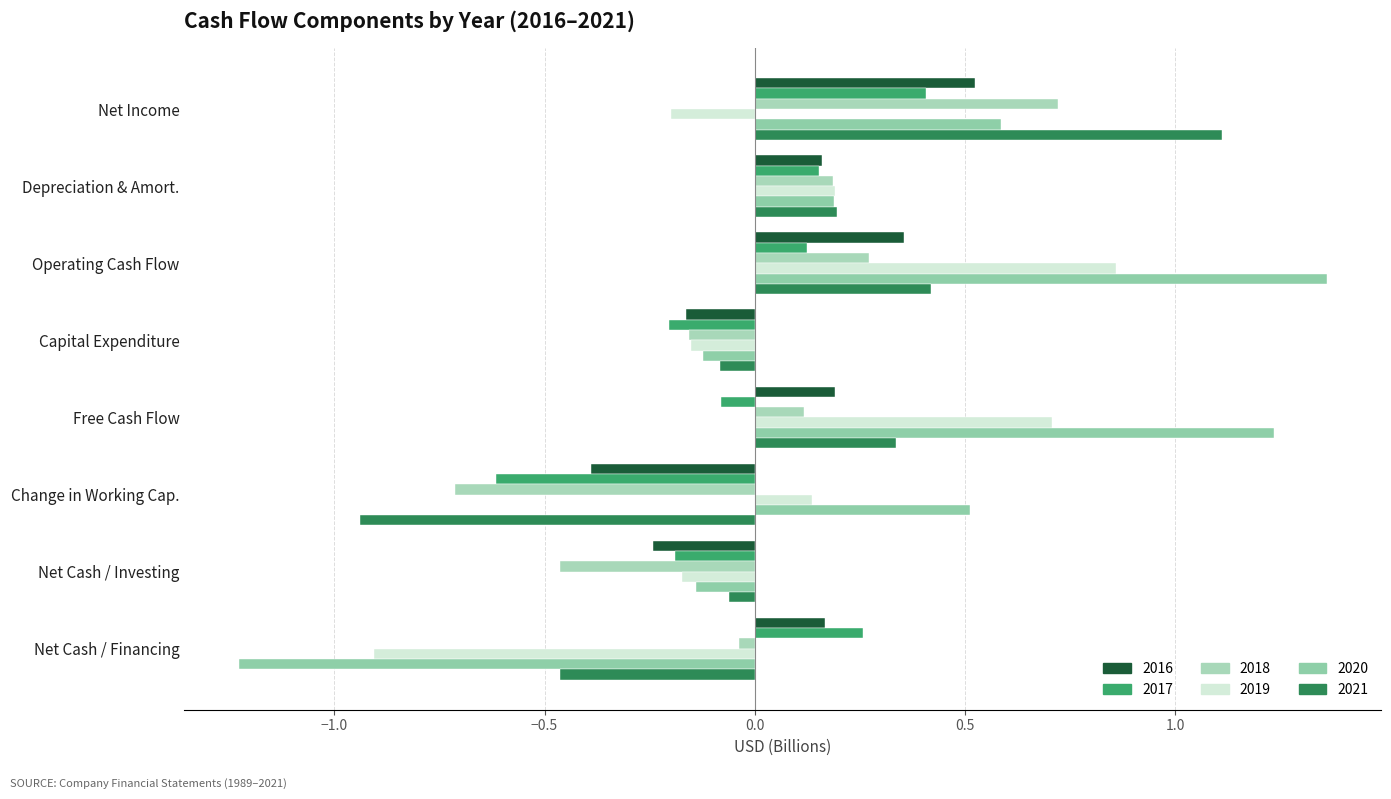

What is the average value of the 2021 series?

0.1